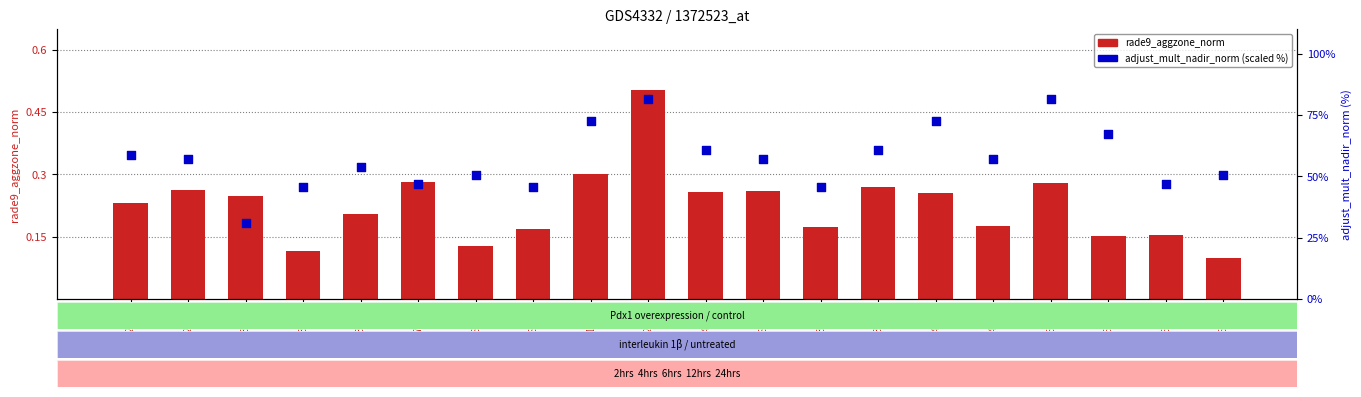

At how many categories does at least one series exceed 47?

14